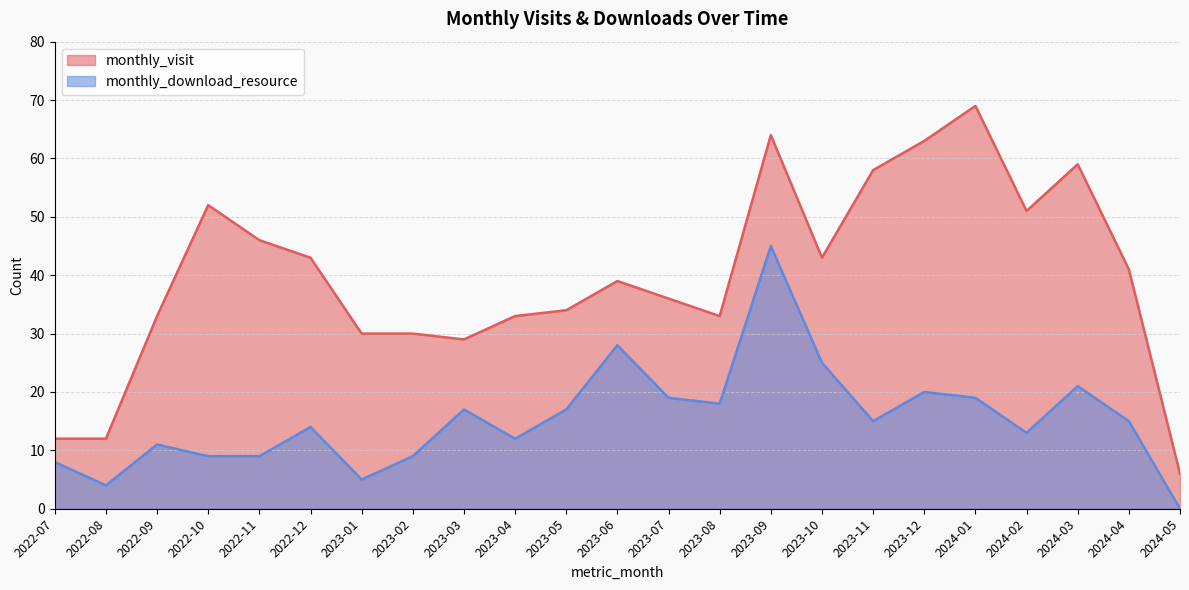

How many lines are shown in the chart?

2